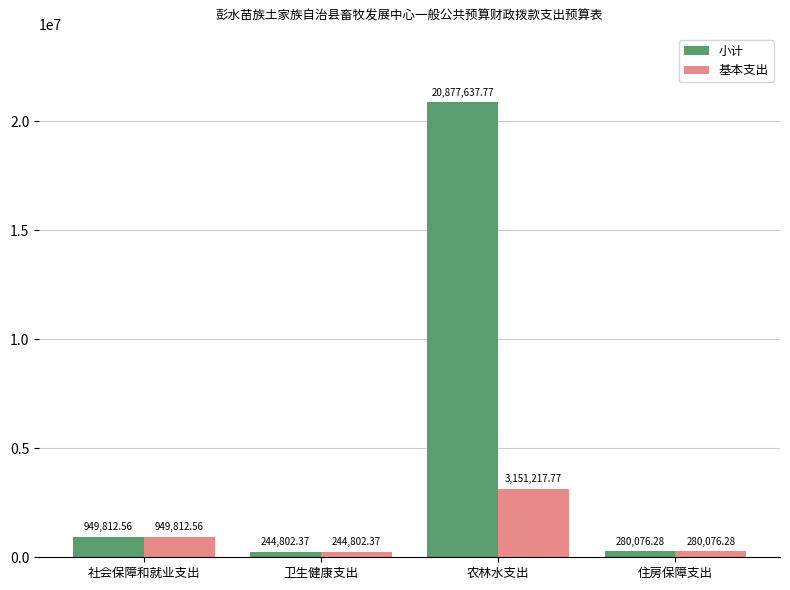

Rank the series by their average value, from highest to lowest.

小计, 基本支出